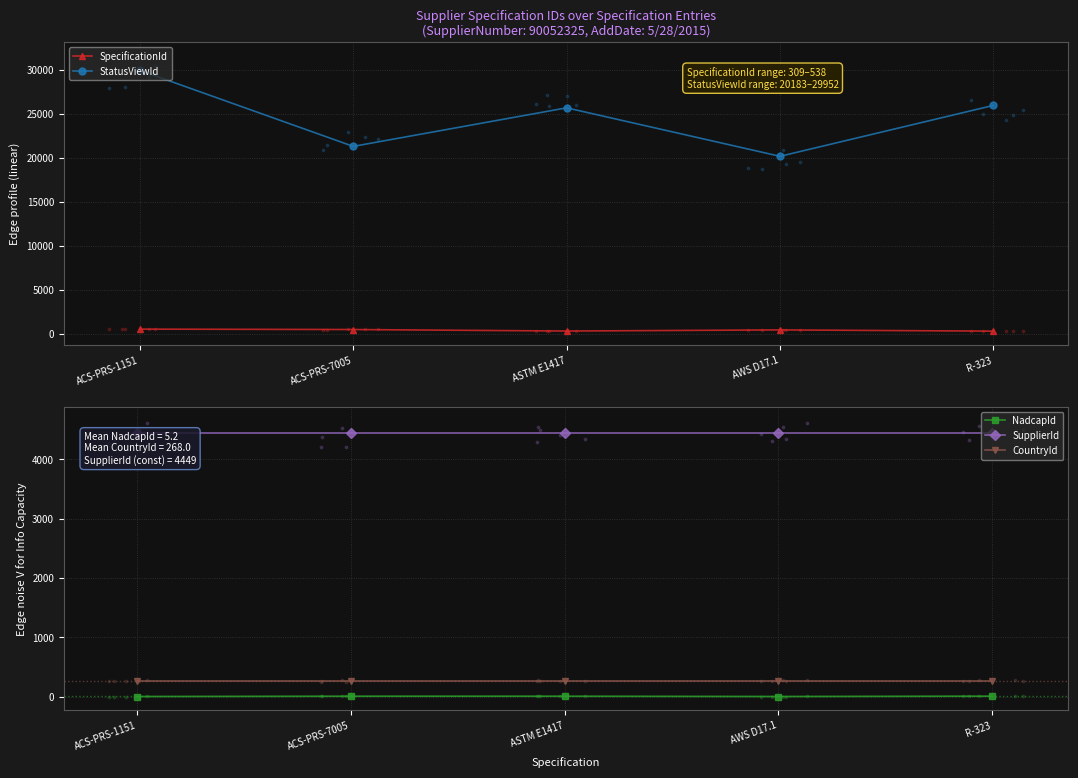

Which series has the largest total across all categories?

StatusViewId